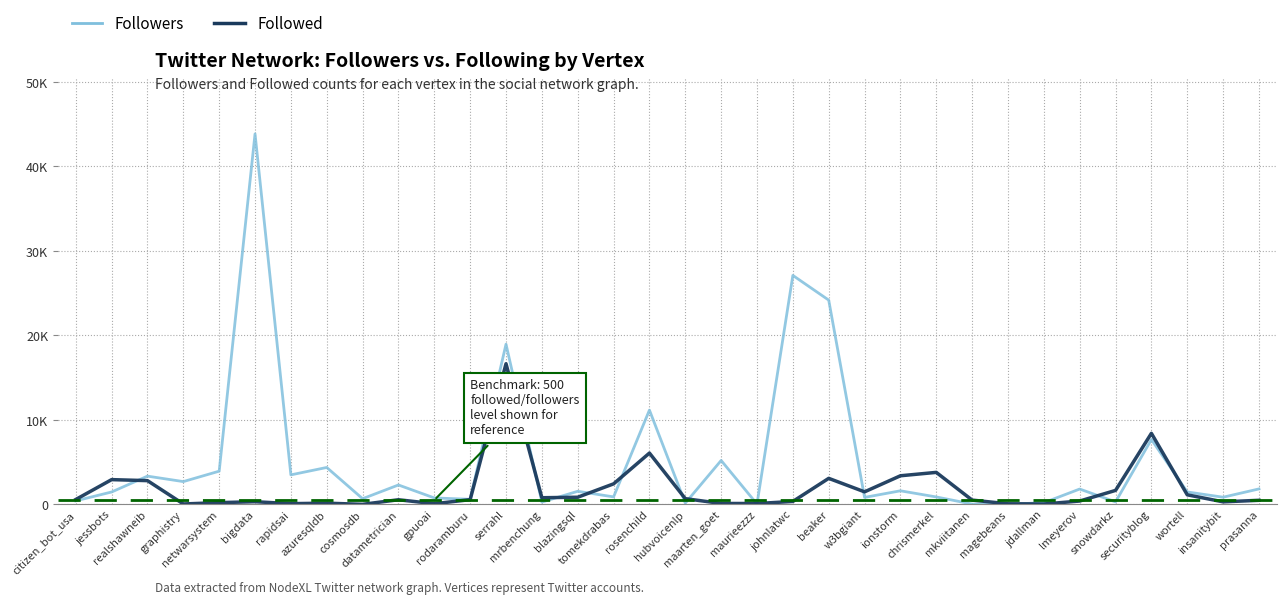

Which series changed the most between graphistry and chrismerkel?

Followed